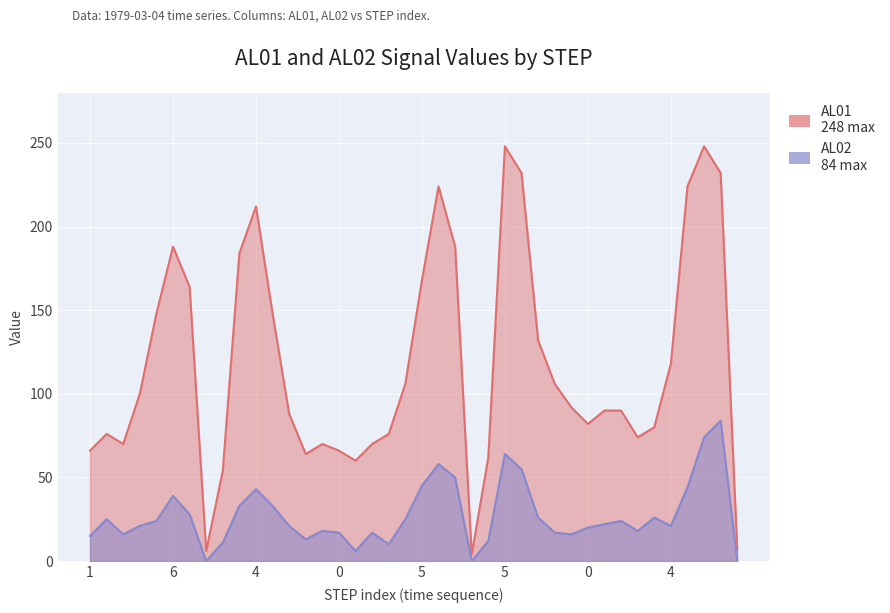

Where is the first local maximum for AL01?

2